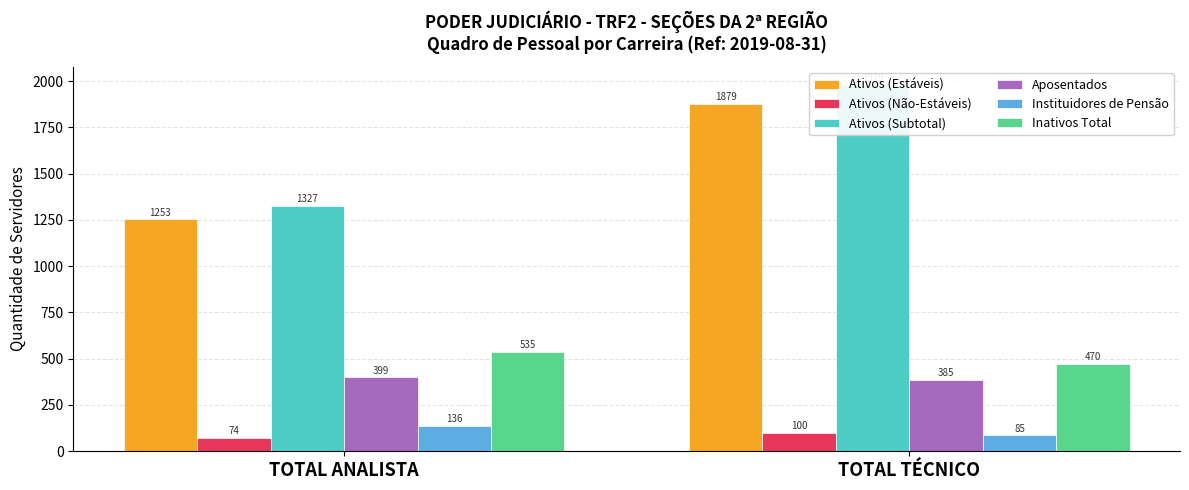

What is the difference between the Aposentados values at TOTAL TÉCNICO and TOTAL ANALISTA?

14